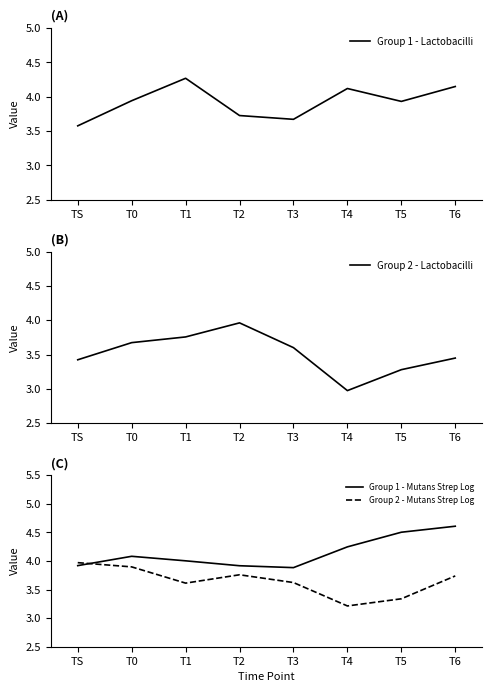

Where is the first local minimum for Group 2 - Mutans Strep Log?

T1